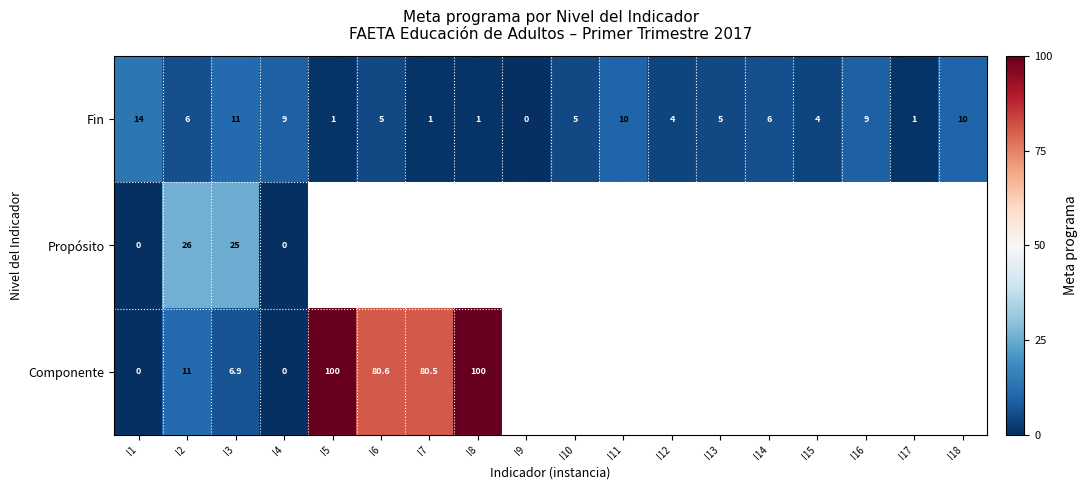

What is the difference between the maximum and minimum values in the Fin series?

14.0